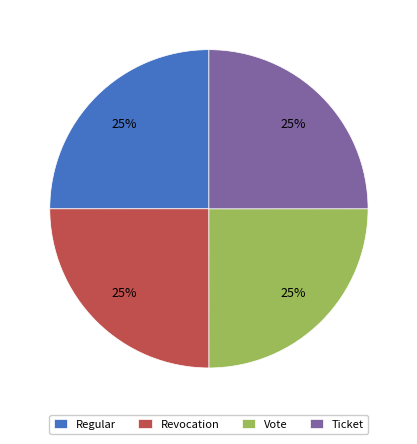

To the nearest percent, what is the combined percentage of Vote and Regular?

50%